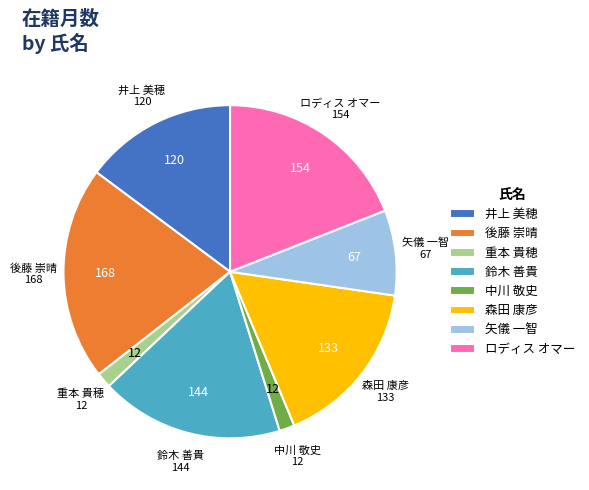

Which slice is the largest?

後藤 崇晴